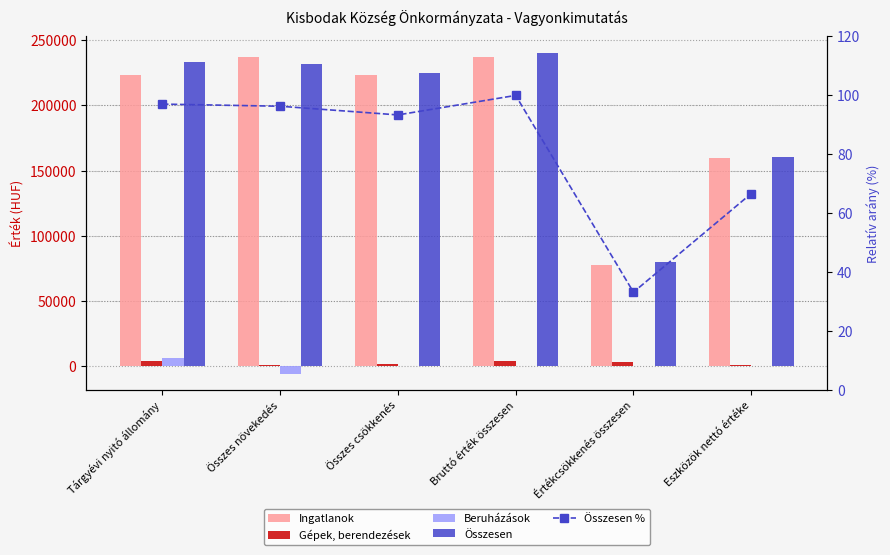

The value of Gépek, berendezések at Értékcsökkenés összesen is 945.1. True or false?

False